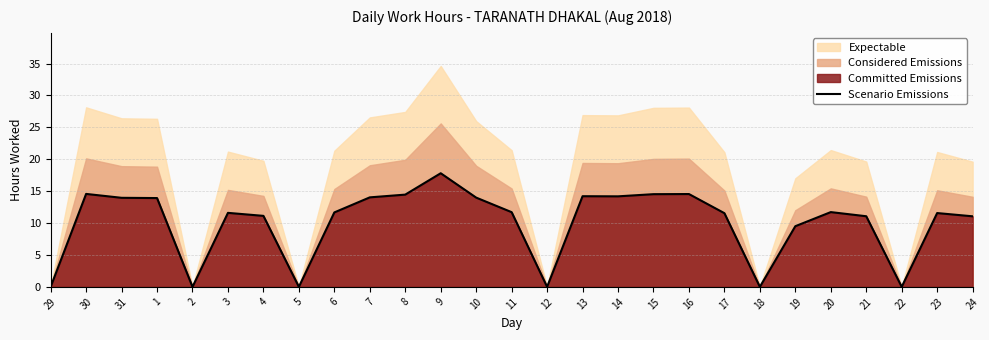

True or false: the data shows 11.7 at 20.

True